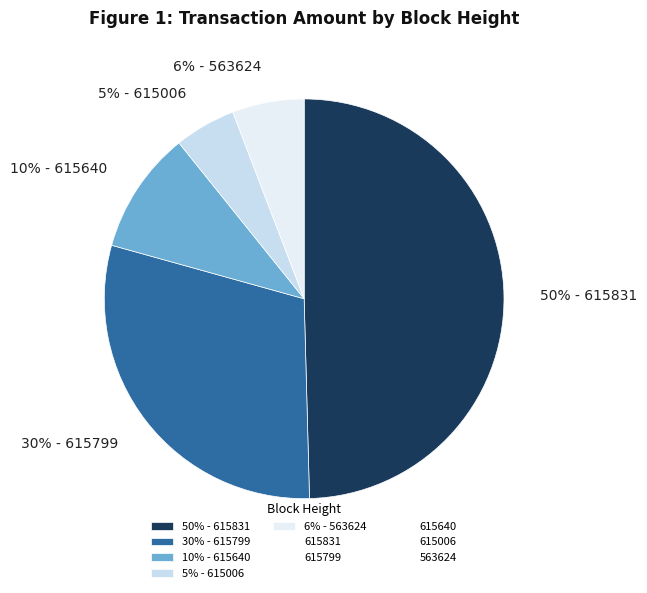

True or false: 30% - 615799 accounts for 22% of the total.

False